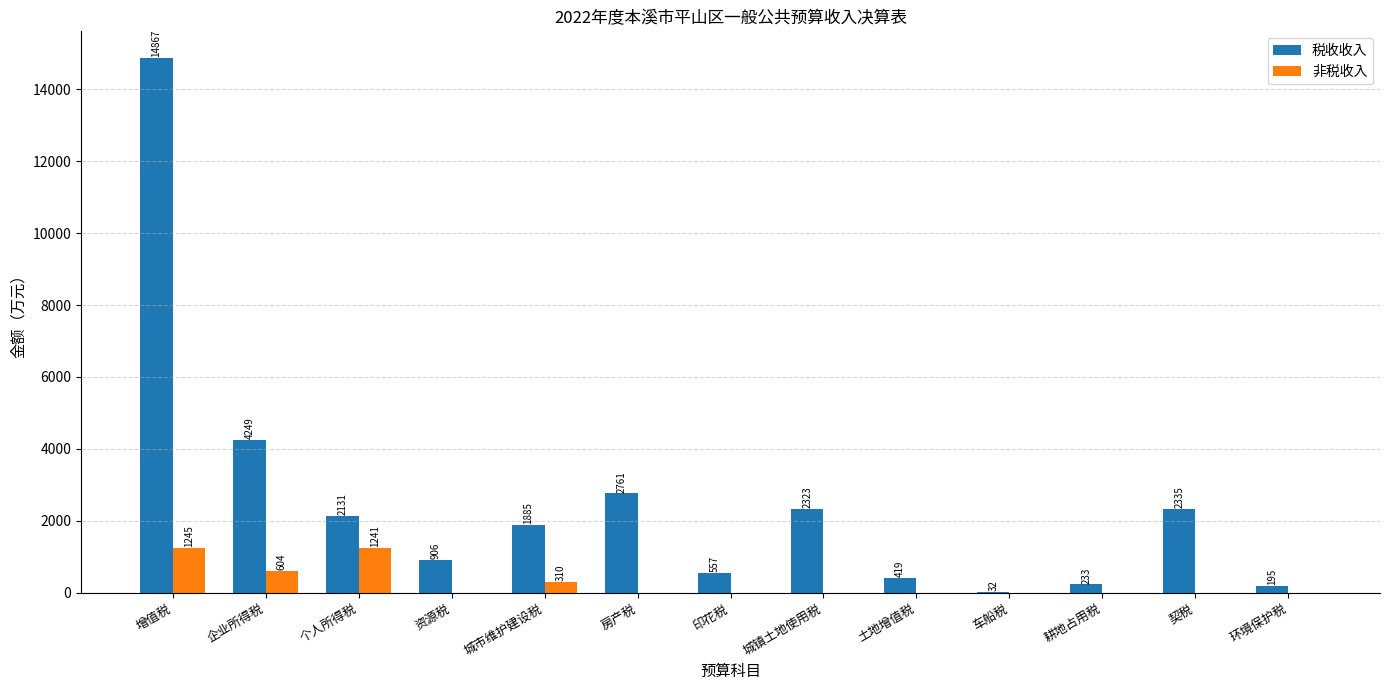

What is the total value across all series at 车船税?

32